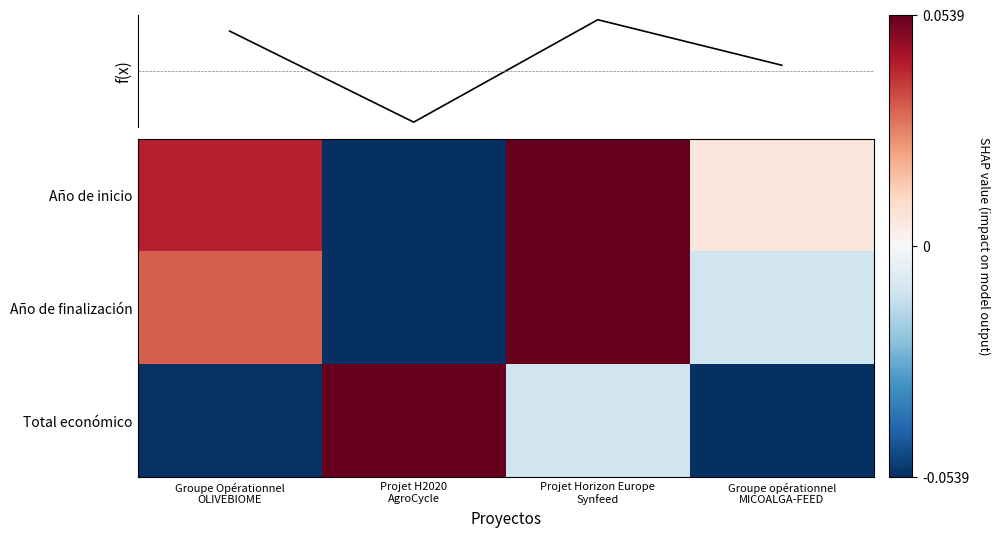

Where does the Año de finalización series first go above 0?

Groupe Opérationnel OLIVEBIOME